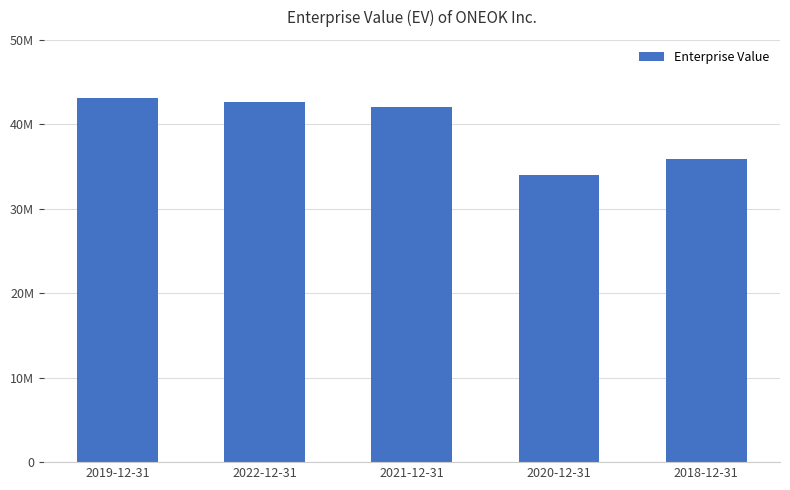

At which label does the data first exceed 41998057?

2019-12-31